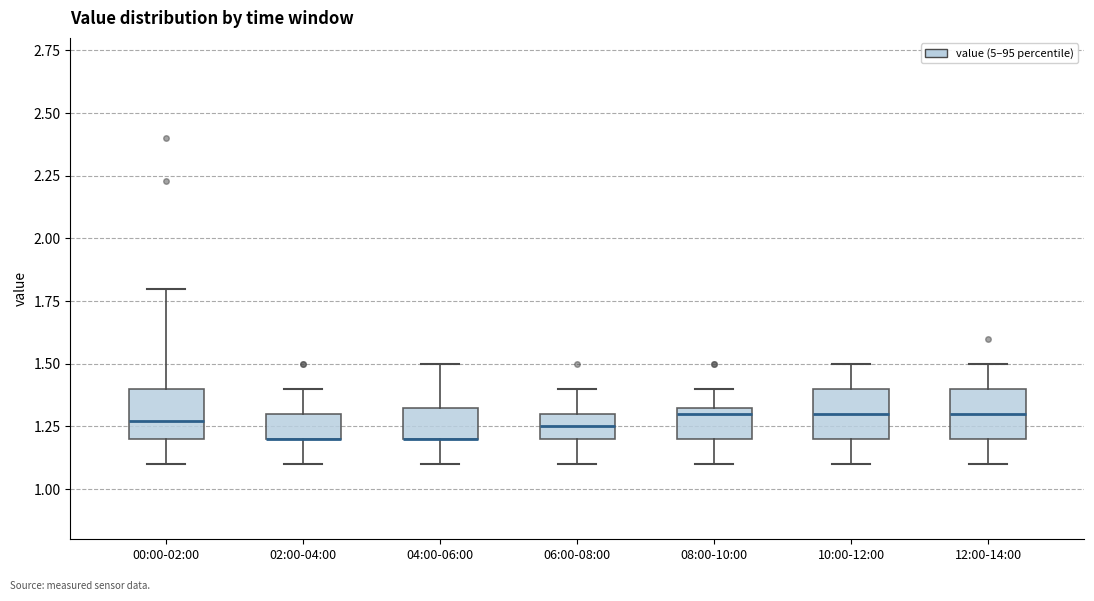

Reading left to right, transcribe this box plot: for each box, give where its median line is, the range the box spans, and where its two whiskers end, as read against the y-axis. The values are not printed on the chart, so give them approximately, as read against the axis.

00:00-02:00: median 1.25, box 1.20 to 1.40, whiskers 1.10 to 1.80
02:00-04:00: median 1.20 (drawn on the box's lower edge), box 1.20 to 1.30, whiskers 1.10 to 1.40
04:00-06:00: median 1.20 (drawn on the box's lower edge), box 1.20 to 1.35, whiskers 1.10 to 1.50
06:00-08:00: median 1.25, box 1.20 to 1.30, whiskers 1.10 to 1.40
08:00-10:00: median 1.30, box 1.20 to 1.35, whiskers 1.10 to 1.40
10:00-12:00: median 1.30, box 1.20 to 1.40, whiskers 1.10 to 1.50
12:00-14:00: median 1.30, box 1.20 to 1.40, whiskers 1.10 to 1.50